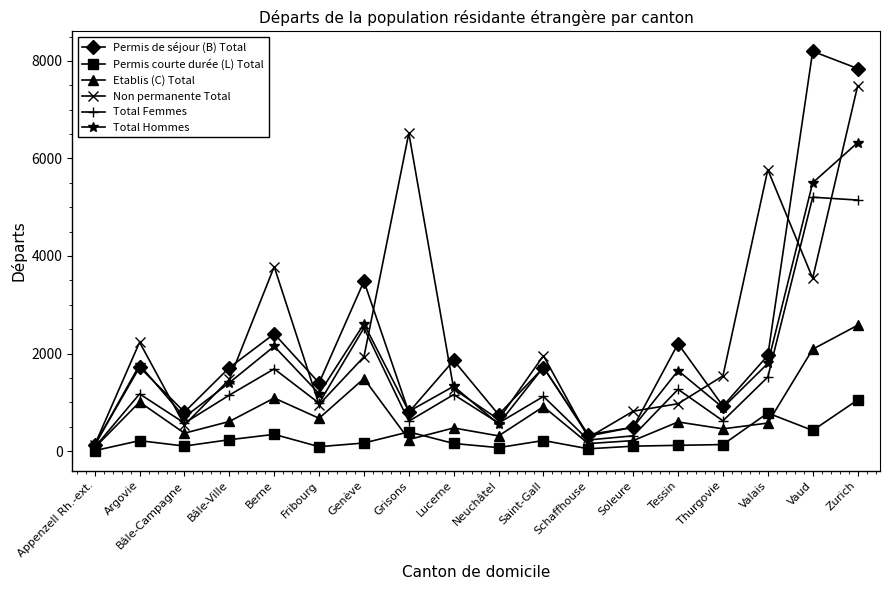

True or false: Permis courte durée (L) Total and Non permanente Total intersect in this chart.

False